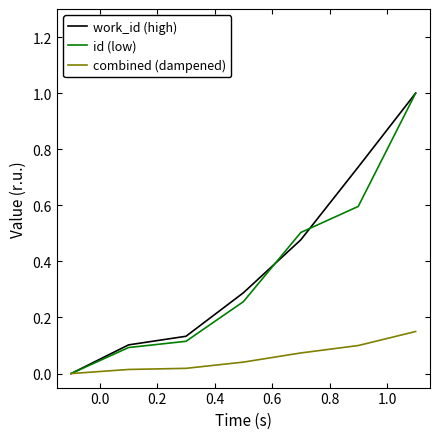

What is the highest value of the id (low) series?

1.0